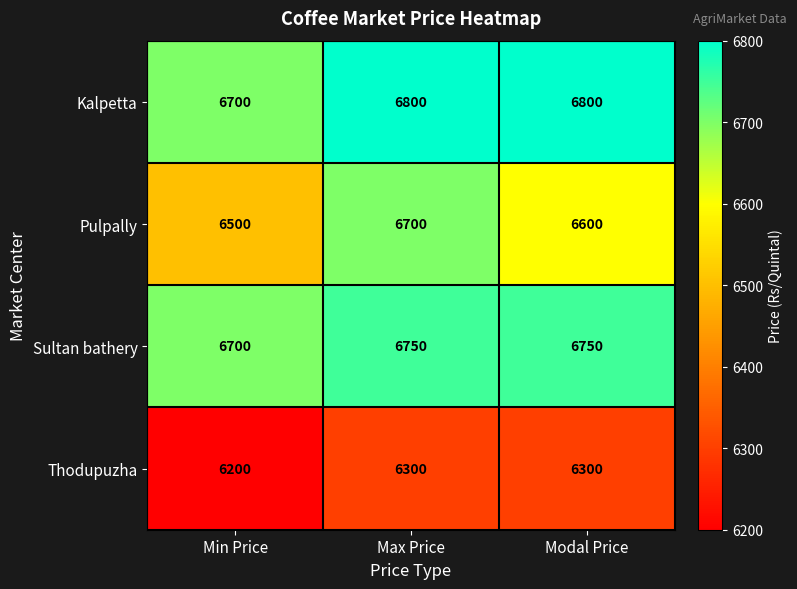

Count the number of categories in the chart.

3